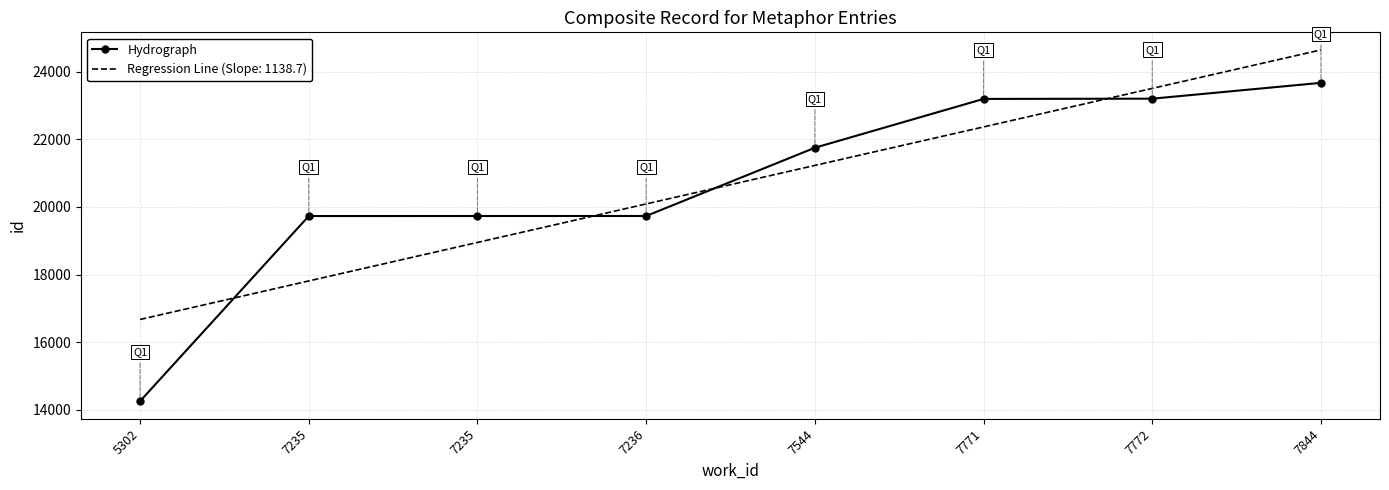

What is the difference between the second highest and minimum values?

8945